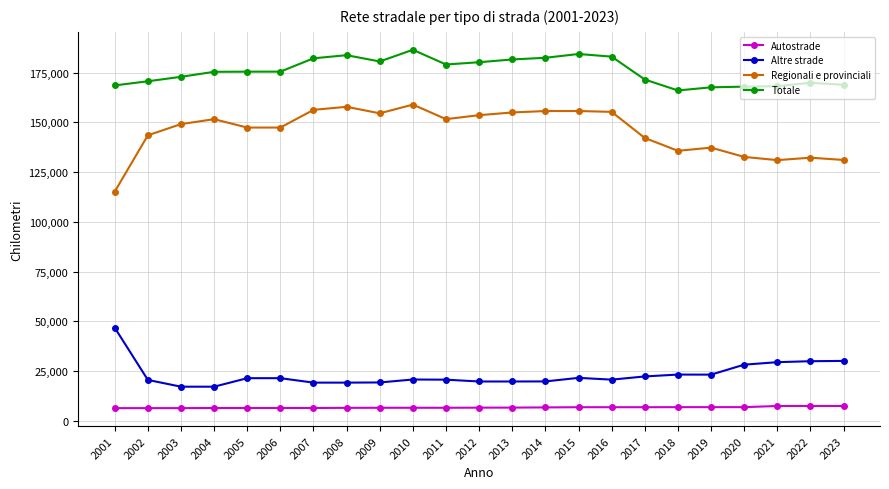

True or false: Totale and Altre strade intersect in this chart.

False